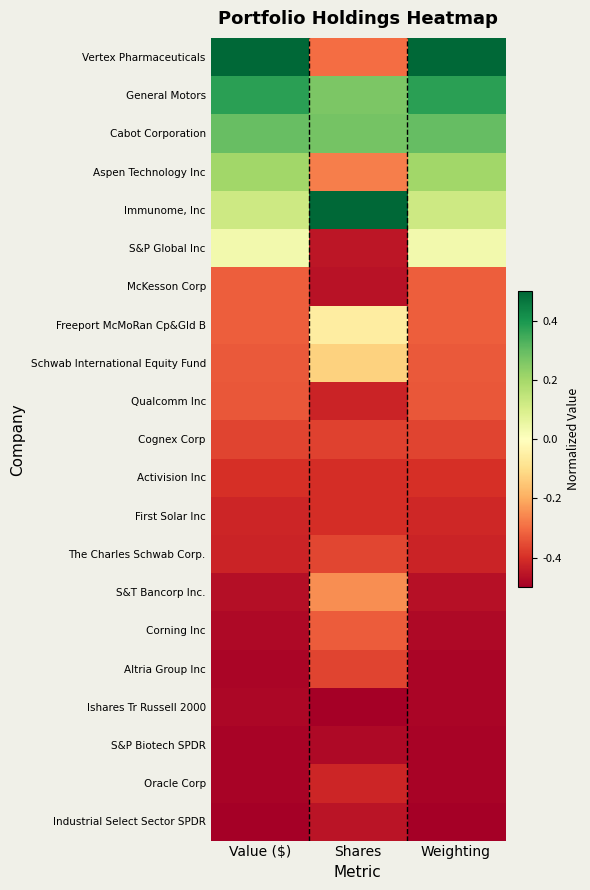

Reading left to right, what are all the values shown in this chart?

Vertex Pharmaceuticals: Value ($)=0.5	Shares=-0.3	Weighting=0.5
General Motors: Value ($)=0.4	Shares=0.3	Weighting=0.4
Cabot Corporation: Value ($)=0.3	Shares=0.3	Weighting=0.3
Aspen Technology Inc: Value ($)=0.2	Shares=-0.3	Weighting=0.2
Immunome, Inc: Value ($)=0.1	Shares=0.5	Weighting=0.1
S&P Global Inc: Value ($)=0.0	Shares=-0.5	Weighting=0.0
McKesson Corp: Value ($)=-0.3	Shares=-0.5	Weighting=-0.3
Freeport McMoRan Cp&Gld B: Value ($)=-0.3	Shares=-0.1	Weighting=-0.3
Schwab International Equity Fund: Value ($)=-0.3	Shares=-0.1	Weighting=-0.3
Qualcomm Inc: Value ($)=-0.3	Shares=-0.4	Weighting=-0.3
Cognex Corp: Value ($)=-0.4	Shares=-0.4	Weighting=-0.4
Activision Inc: Value ($)=-0.4	Shares=-0.4	Weighting=-0.4
First Solar Inc: Value ($)=-0.4	Shares=-0.4	Weighting=-0.4
The Charles Schwab Corp.: Value ($)=-0.4	Shares=-0.4	Weighting=-0.4
S&T Bancorp Inc.: Value ($)=-0.5	Shares=-0.2	Weighting=-0.5
Corning Inc: Value ($)=-0.5	Shares=-0.3	Weighting=-0.5
Altria Group Inc: Value ($)=-0.5	Shares=-0.4	Weighting=-0.5
Ishares Tr Russell 2000: Value ($)=-0.5	Shares=-0.5	Weighting=-0.5
S&P Biotech SPDR: Value ($)=-0.5	Shares=-0.5	Weighting=-0.5
Oracle Corp: Value ($)=-0.5	Shares=-0.4	Weighting=-0.5
Industrial Select Sector SPDR: Value ($)=-0.5	Shares=-0.5	Weighting=-0.5